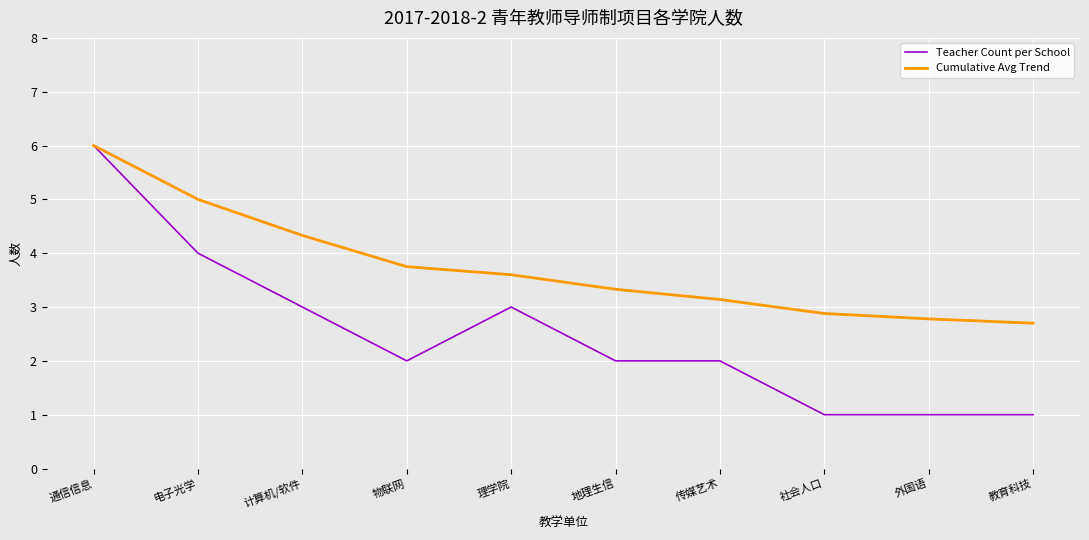

At how many categories does at least one series exceed 1?

10